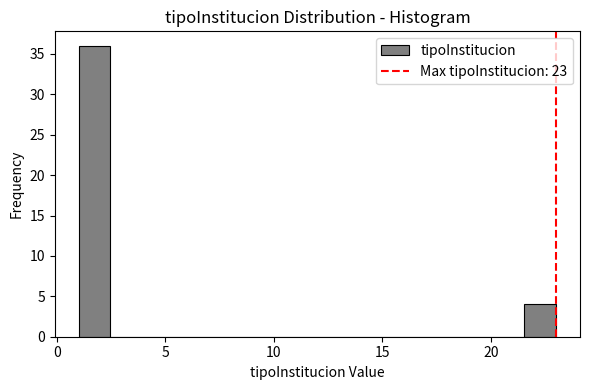

Read against the x-axis, roughly where is the centre of the tallest bar?

1.5